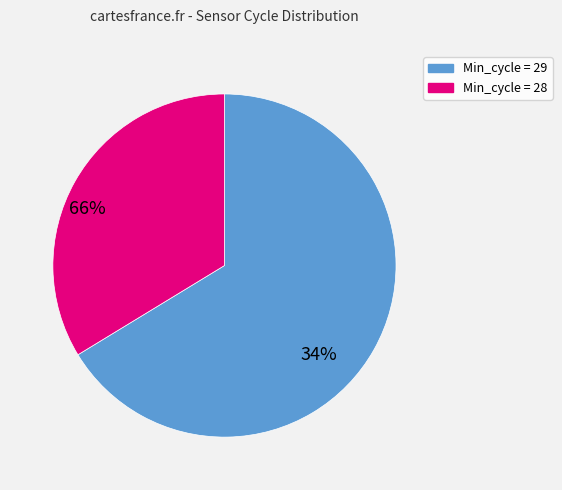

Does any single category account for the majority?

Yes